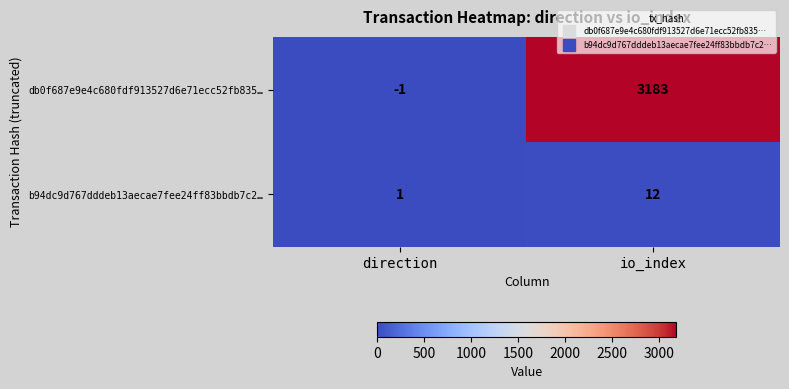

Which label corresponds to the largest value in the chart?

io_index